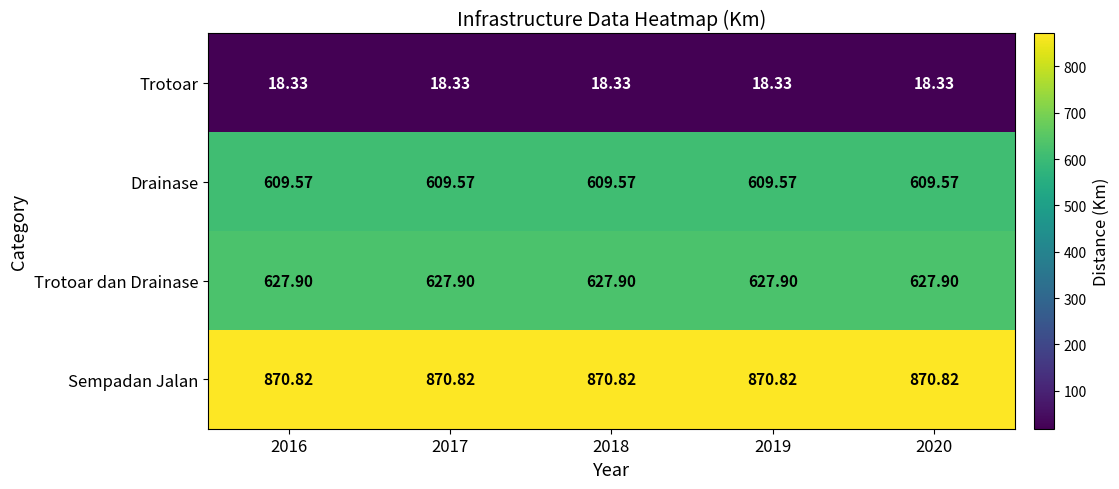

What is the maximum value shown in the chart?

870.8